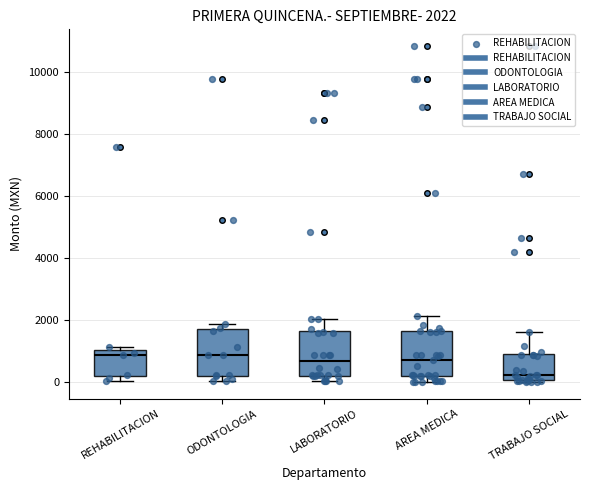

Which box's median line is the lowest?

TRABAJO SOCIAL